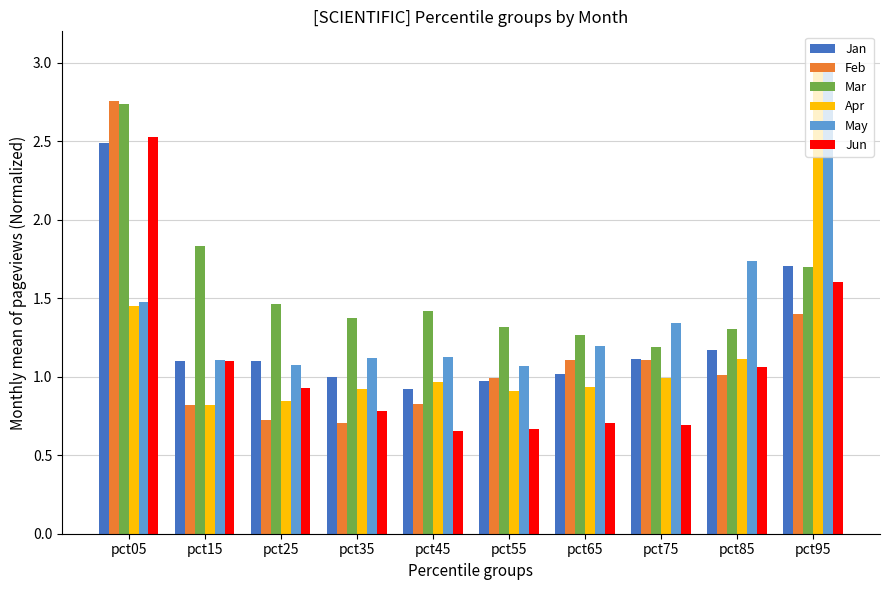

What is the sum of all May values?

14.2